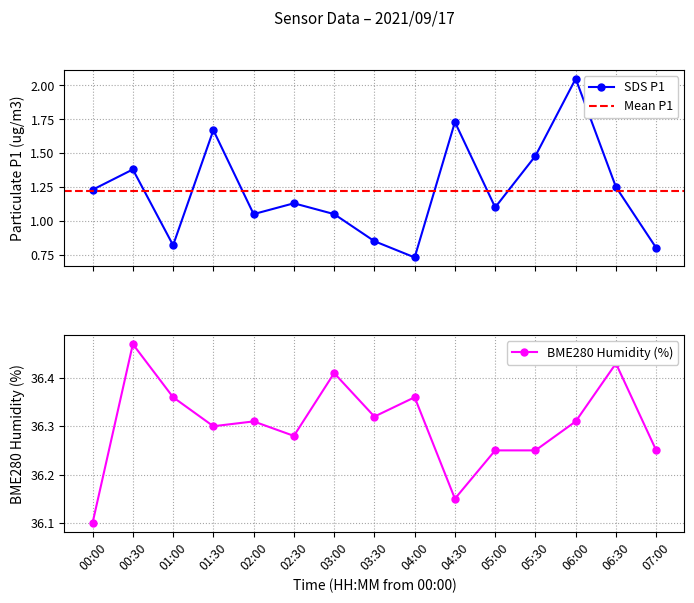

How many data points does each series have?

15